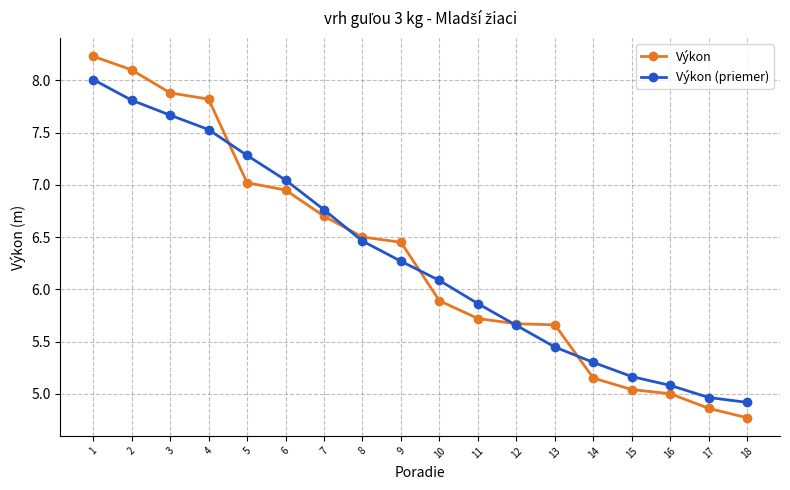

The Výkon (priemer) series shows 5.1 at 16. True or false?

True